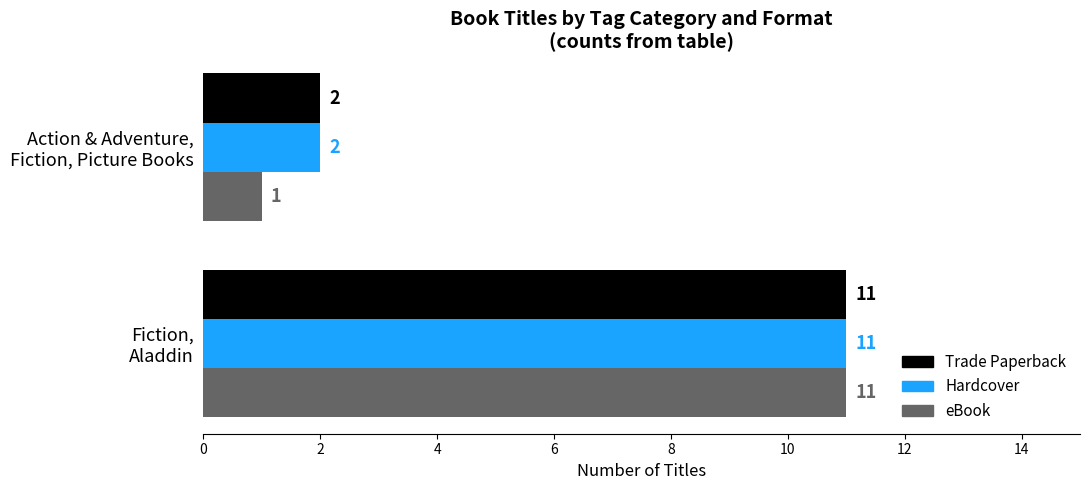

Which series has the widest spread of values?

eBook